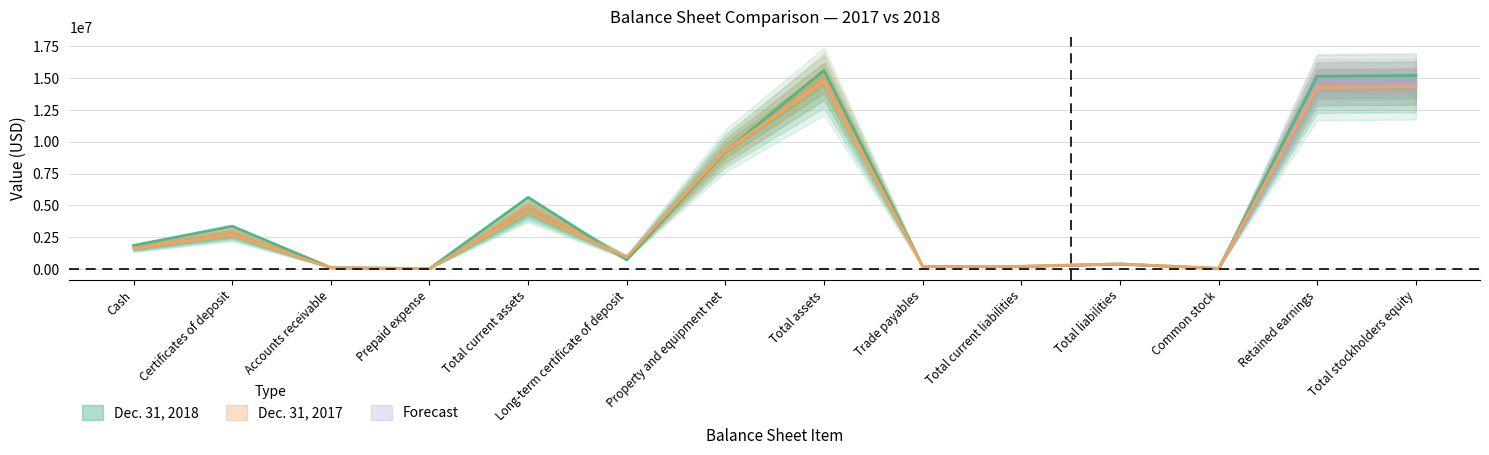

Where is the first local minimum for Dec. 31, 2017?

Prepaid expense